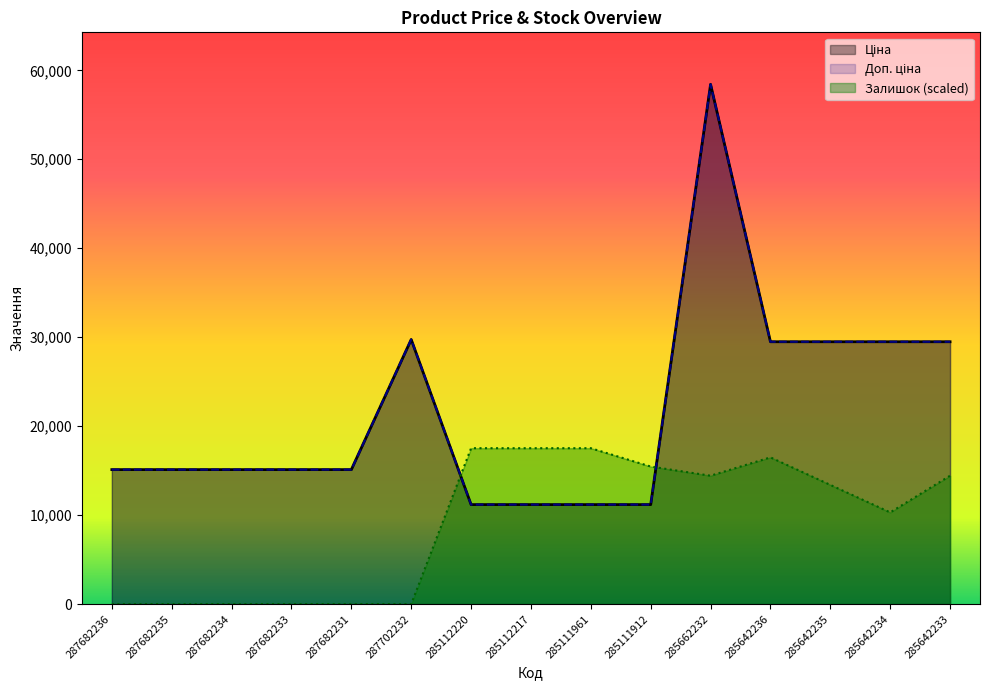

Which series changed the most between 287682233 and 285111912?

Залишок